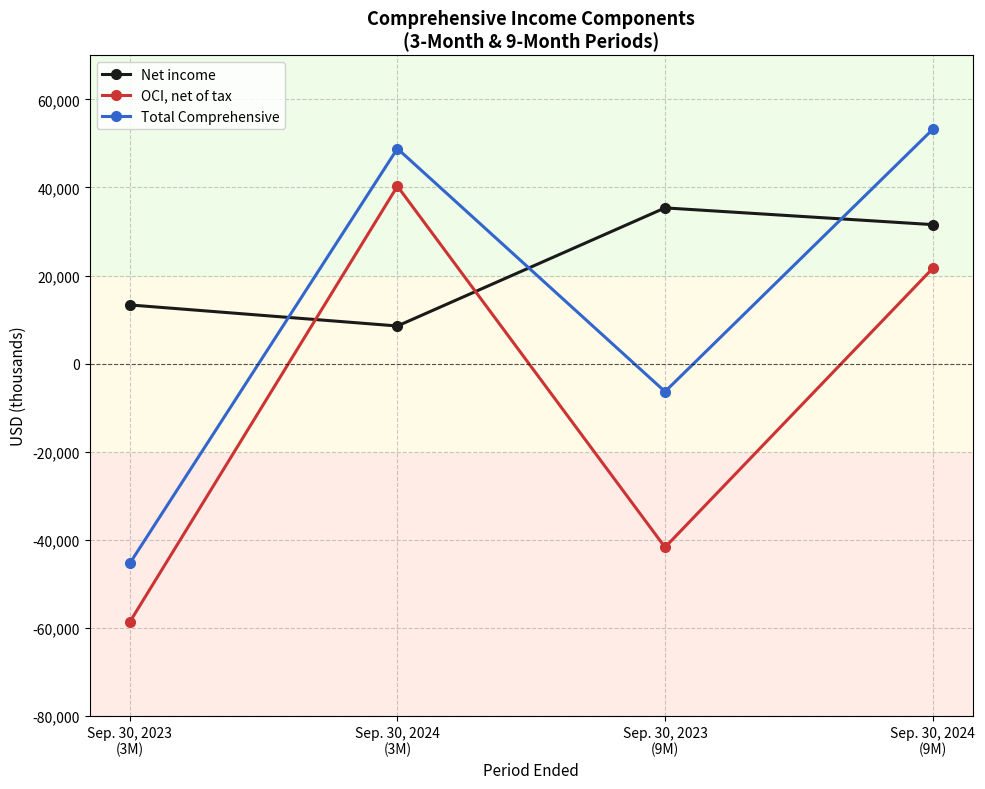

List the series in order of their peak value, lowest first.

Net income, OCI, net of tax, Total Comprehensive